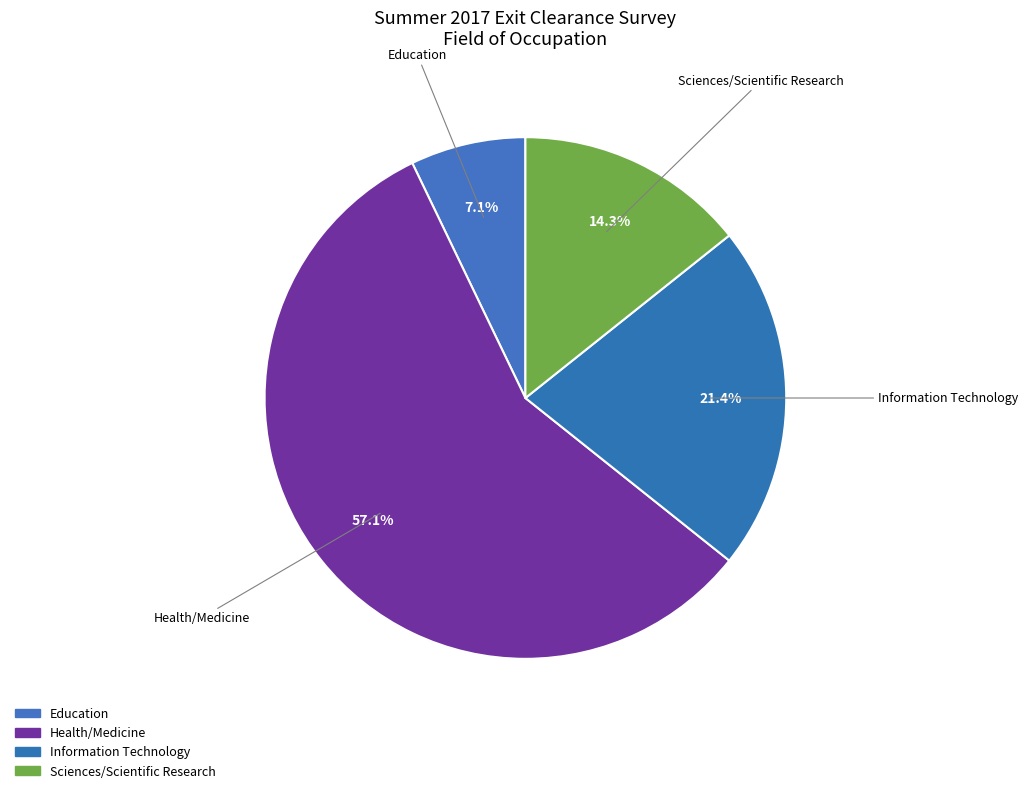

What is the ratio of the value at Health/Medicine to the value at Sciences/Scientific Research?

4.0